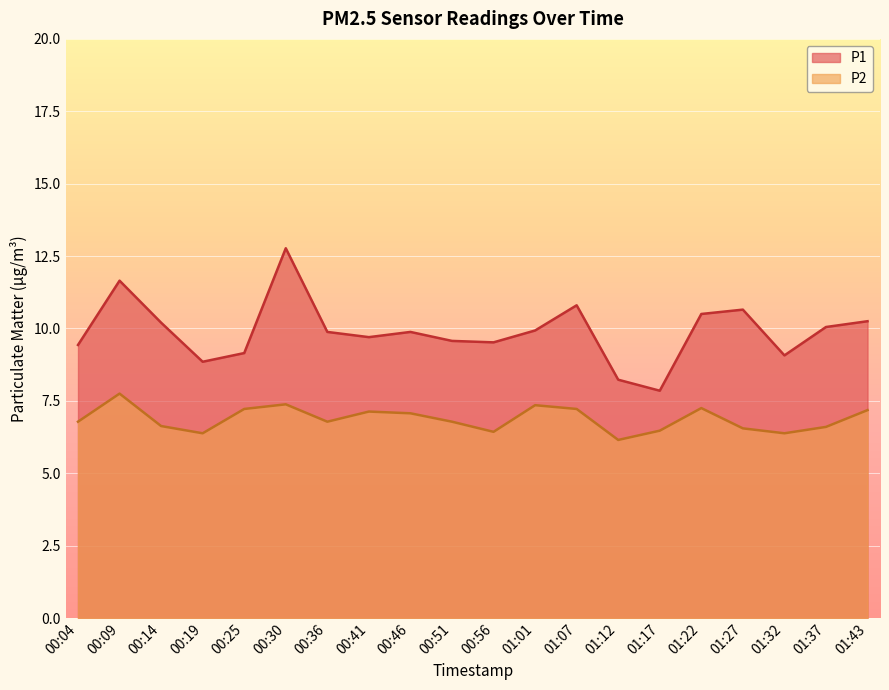

What is the label of the 1st point from the right?

01:43